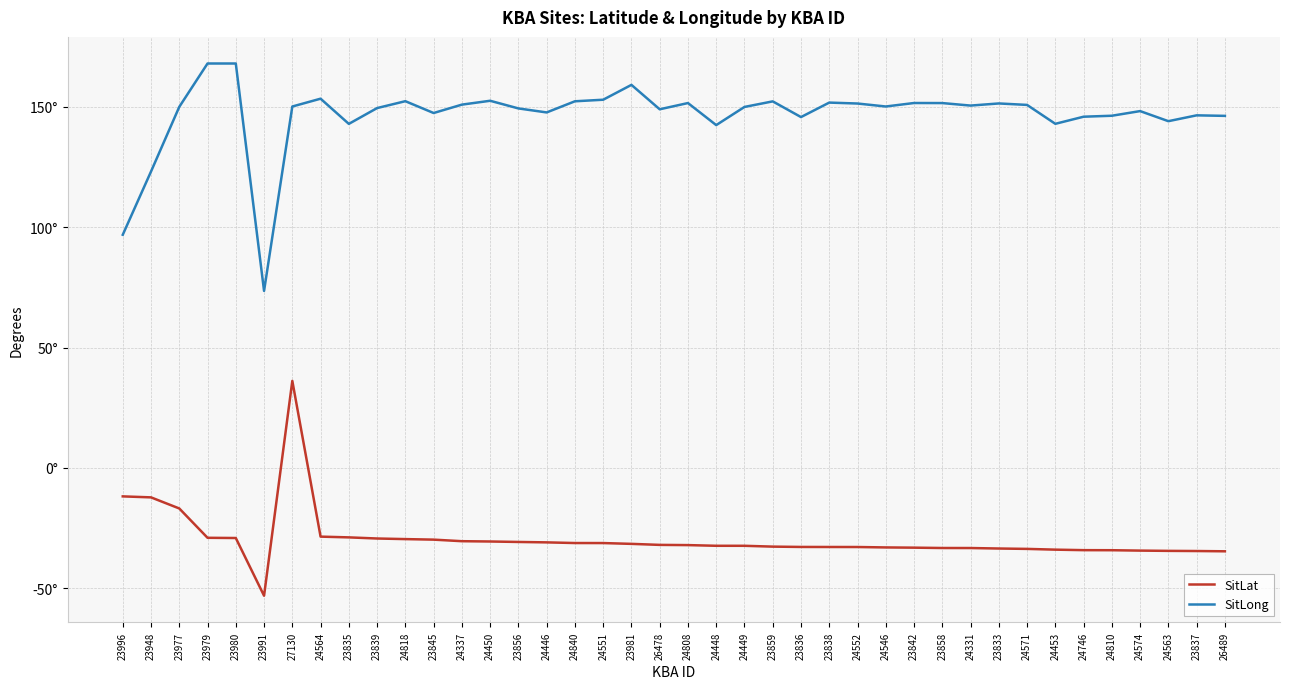

At which label does SitLong reach its minimum?

23991